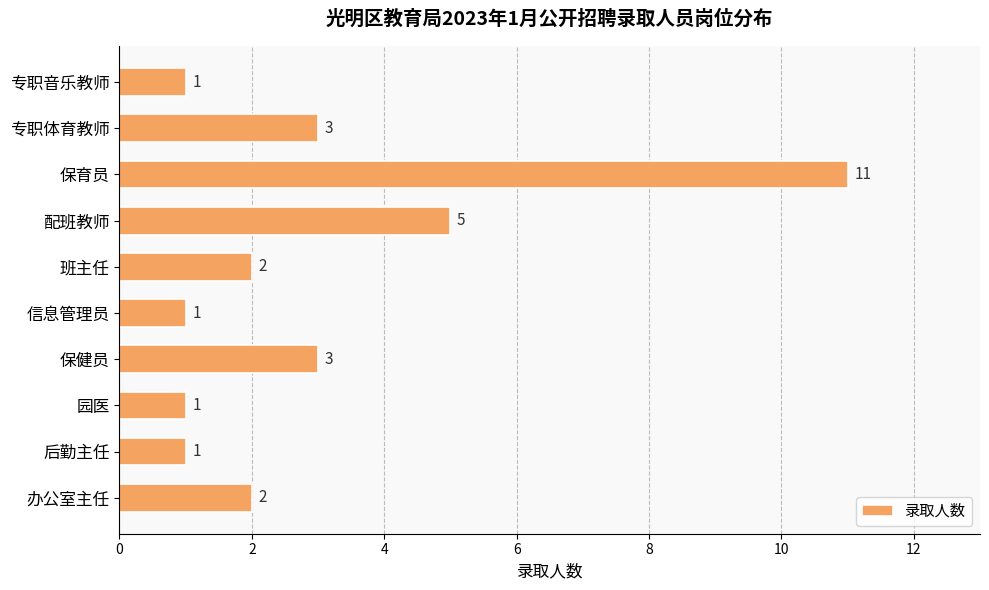

Where is the data nearest to the value 6?

配班教师